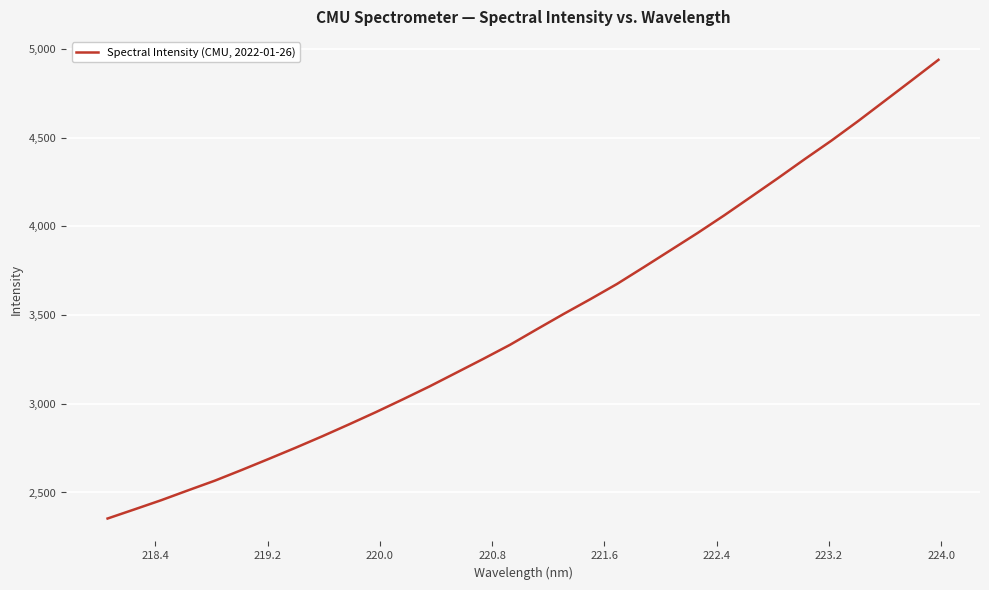

What is the smallest value displayed?

2353.3